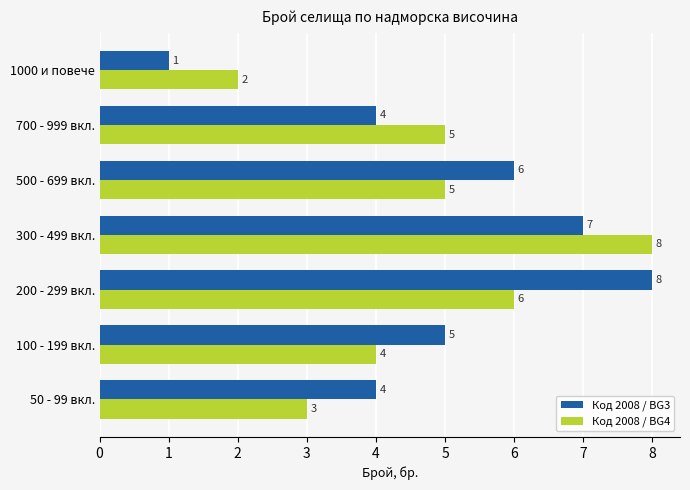

What is the sum of the Код 2008 / BG4 values at 200 - 299 вкл. and 100 - 199 вкл.?

10